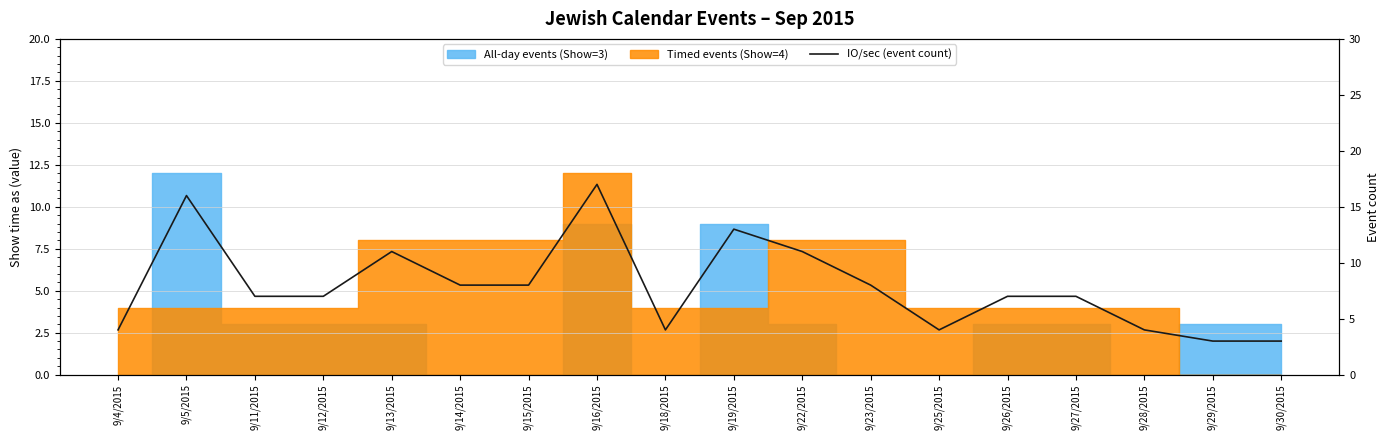

Which category has the lowest value across all series?

9/29/2015